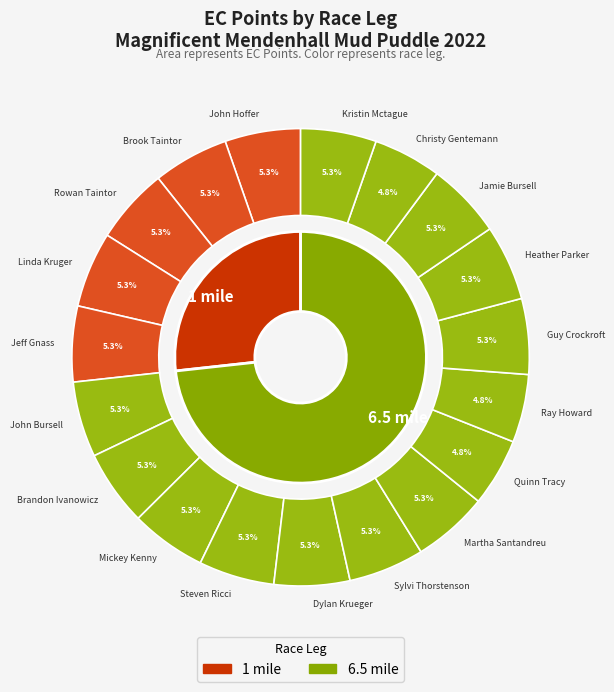

Is it true that Kristin Mctague is 1% of the pie?

False